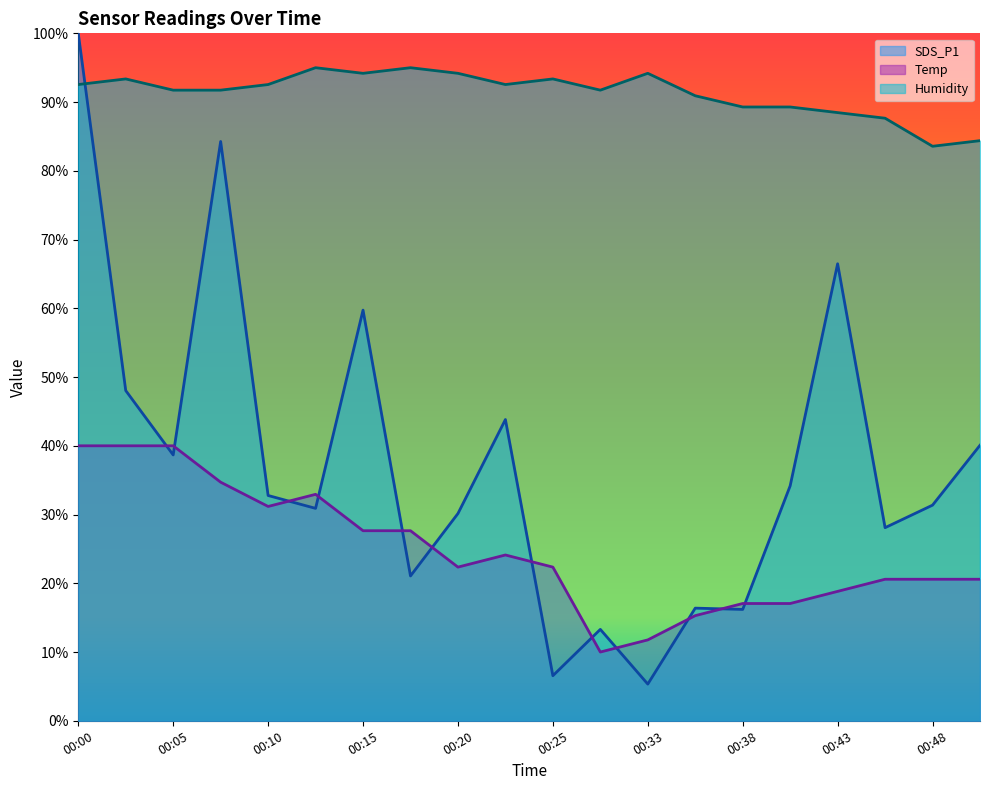

The Humidity series shows 92.6 at 00:10. True or false?

True